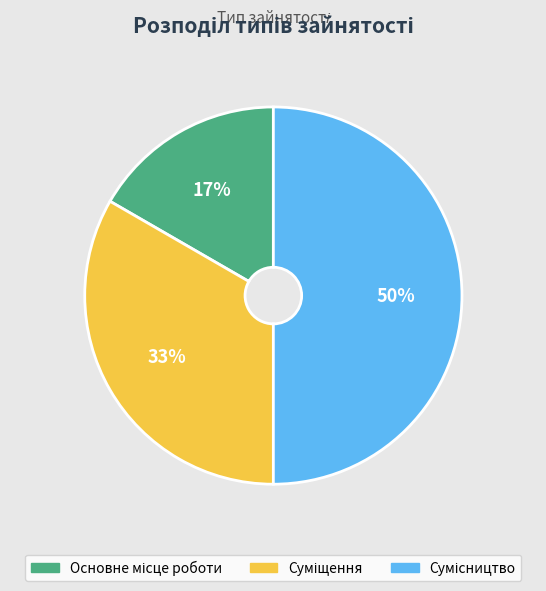

To the nearest percent, what is the difference between the largest and smallest slice percentages?

33%